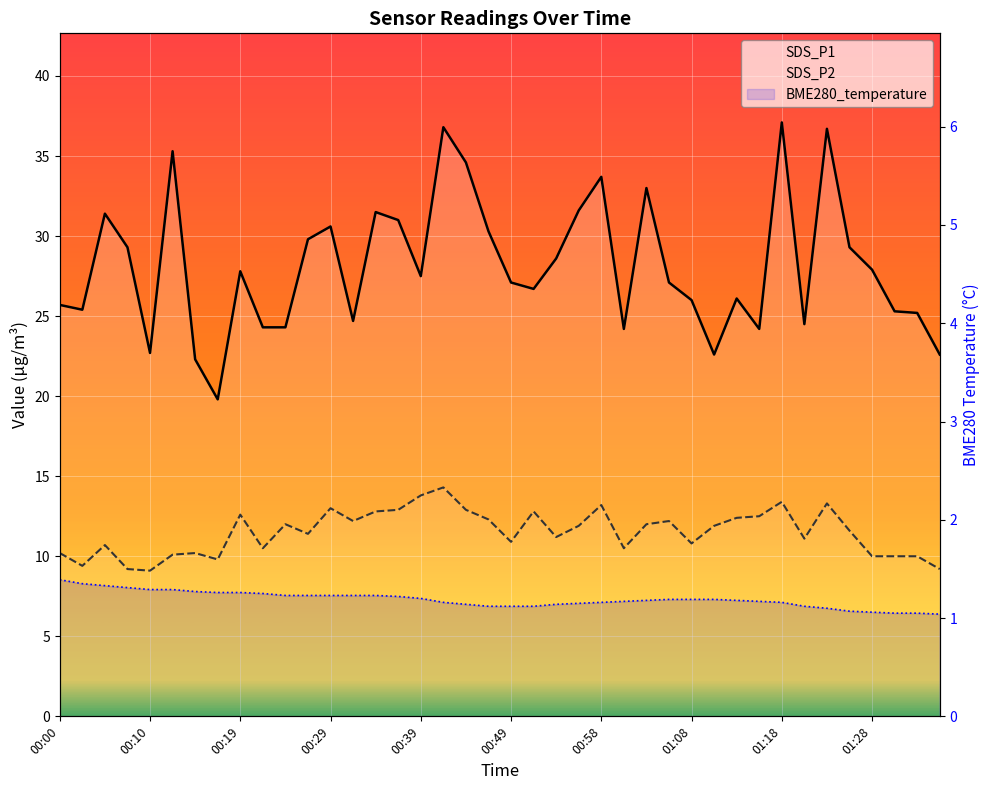

Between 23 and 34, which series saw the biggest shift?

SDS_P1